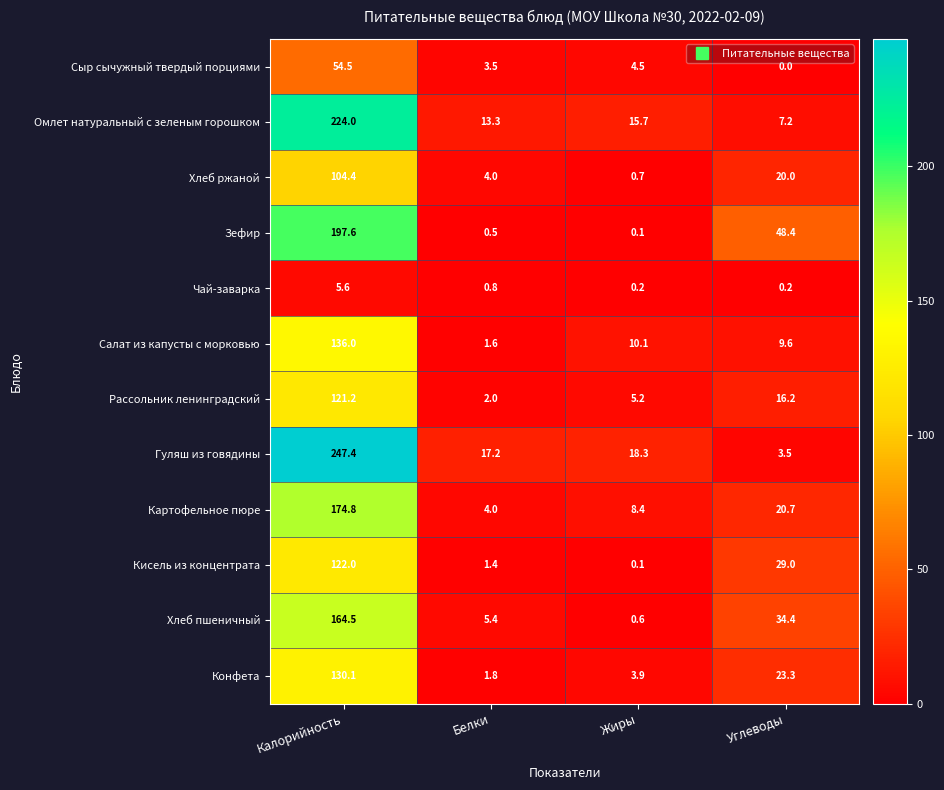

Where does the Хлеб ржаной series first go above 20?

Калорийность